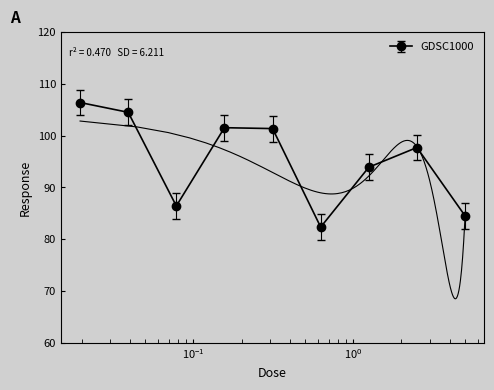

At which label is the value closest to 94?

1.25